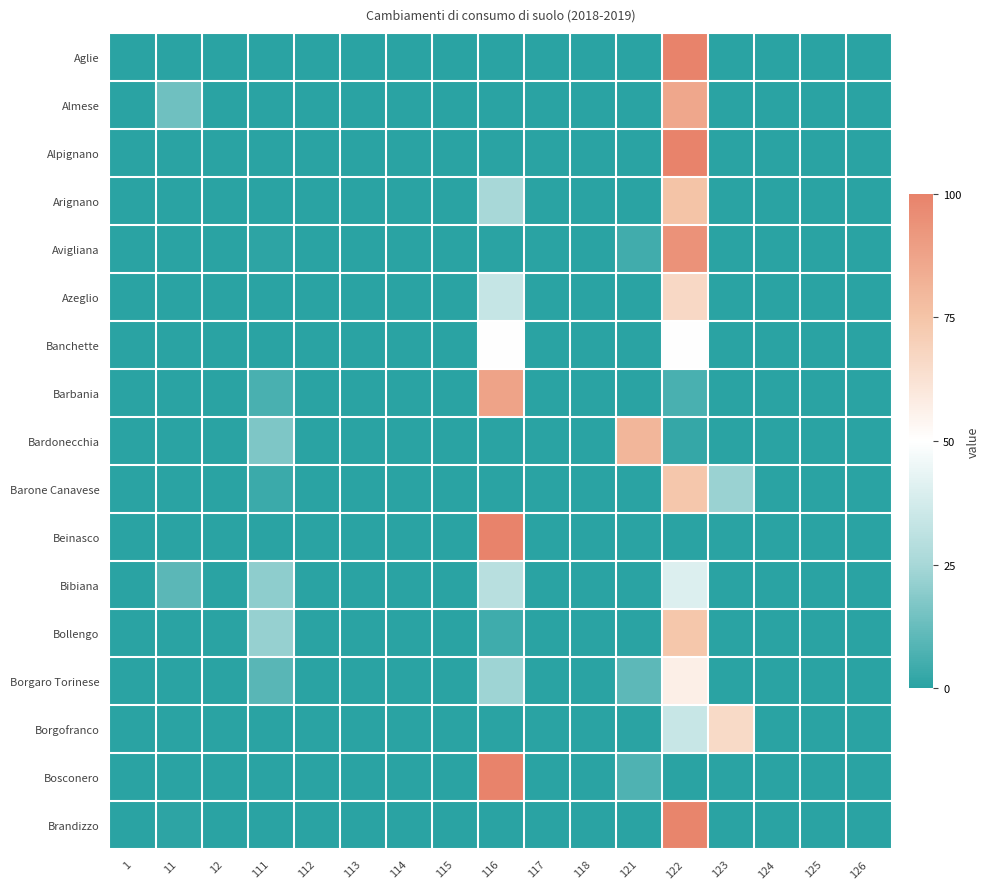

List the series in order of their peak value, lowest first.

Bibiana, Banchette, Borgaro Torinese, Borgofranco, Azeglio, Barone Canavese, Bollengo, Arignano, Bardonecchia, Almese, Barbania, Avigliana, Brandizzo, Aglie, Beinasco, Bosconero, Alpignano